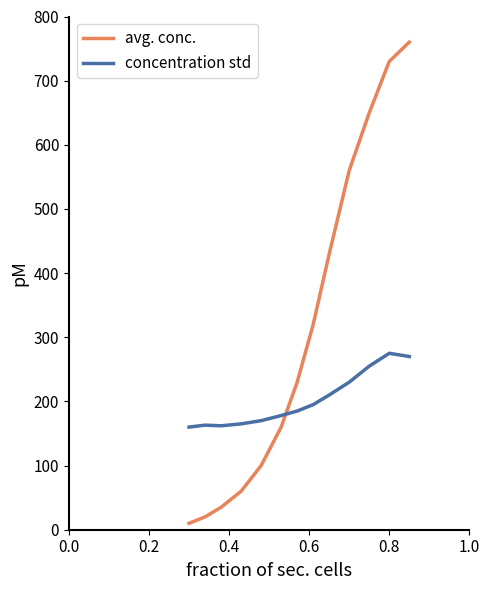

What is the difference between the maximum and minimum values in the concentration std series?

115